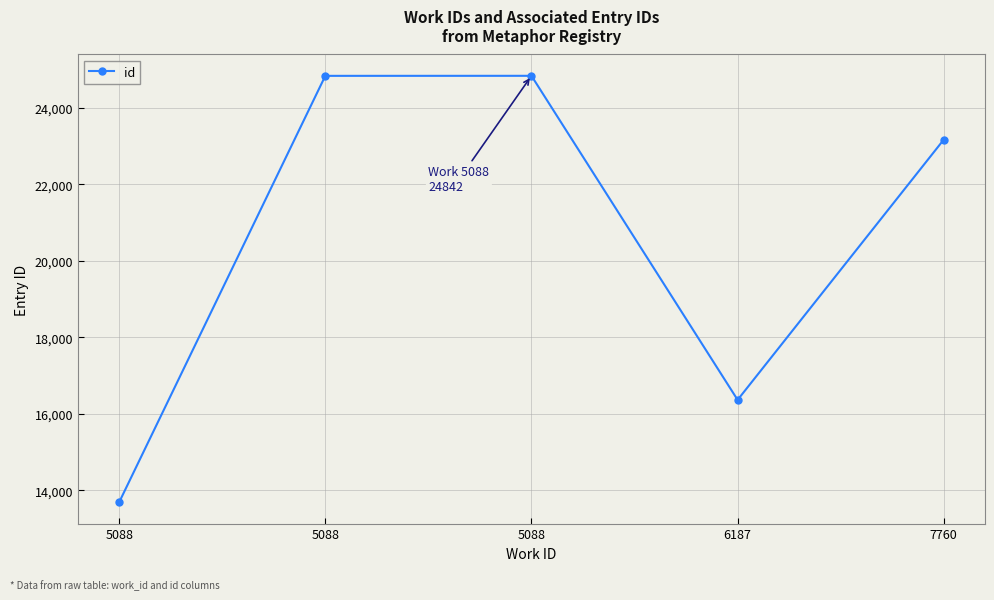

What is the difference between the maximum and minimum values?

11155